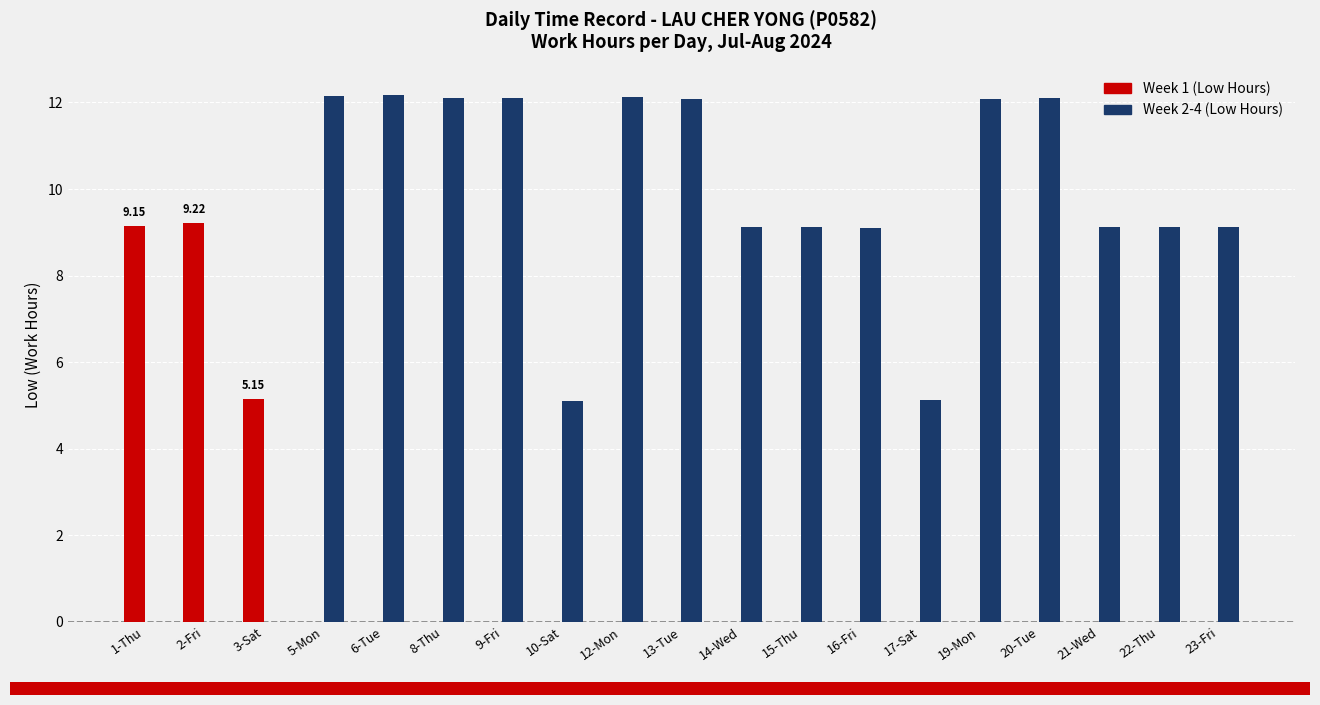

What is the sum of the Week 2-4 (Low Hours) values at 3-Sat and 9-Fri?

12.1